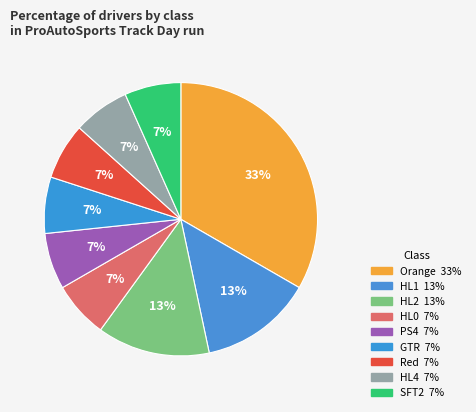

How many slices are in this pie chart?

9